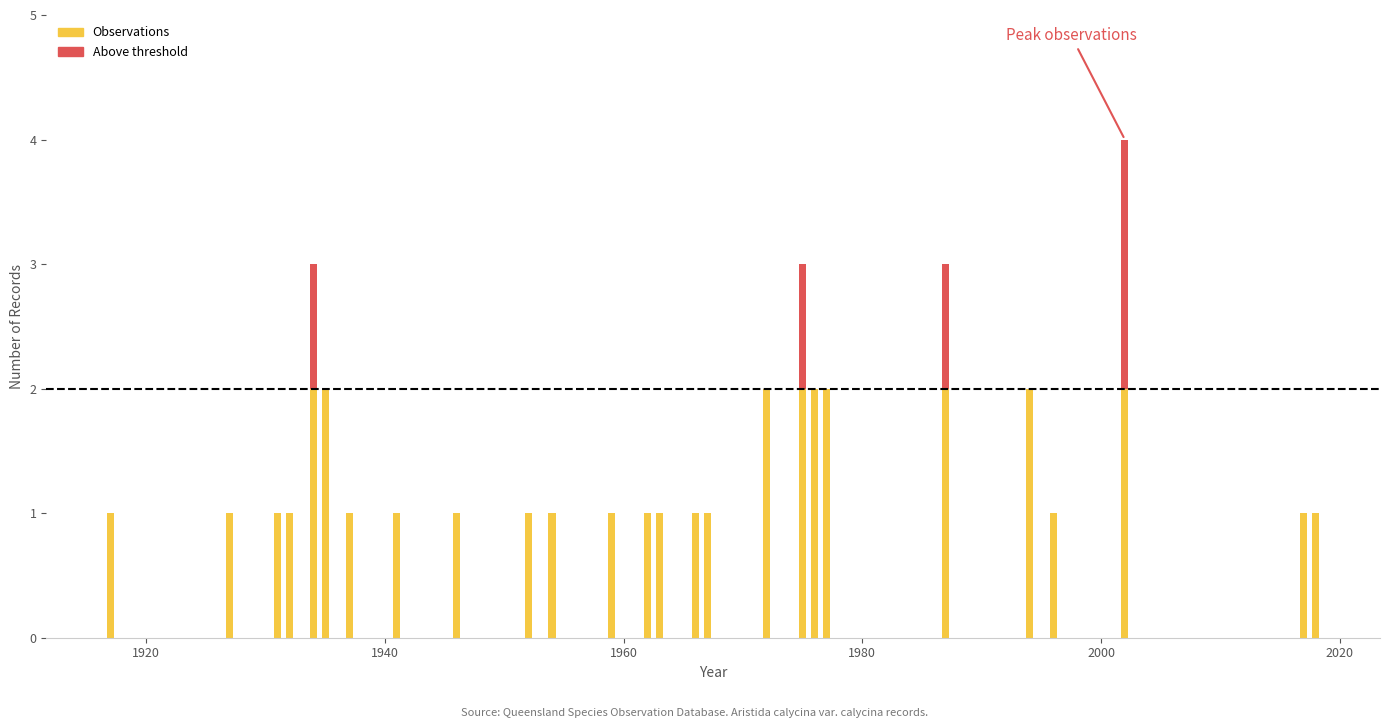

What is the difference between the maximum and minimum values?

1